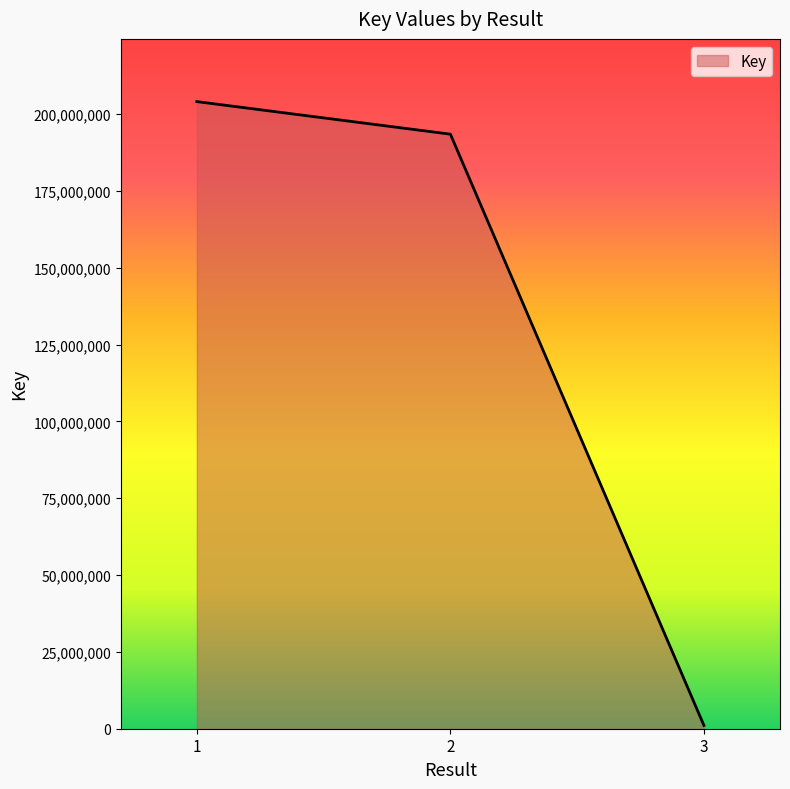

Which has a higher value, 1 or 2?

1